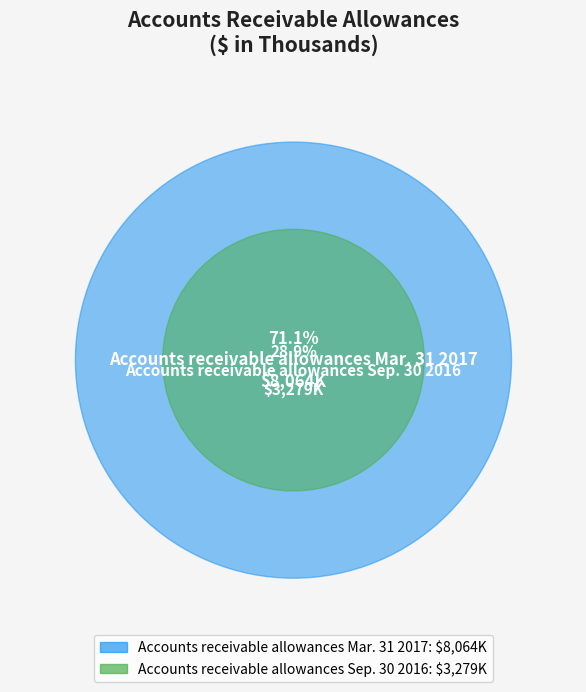

What is the change in value from Accounts receivable allowances Mar. 31 2017 to Accounts receivable allowances Sep. 30 2016?

-4785